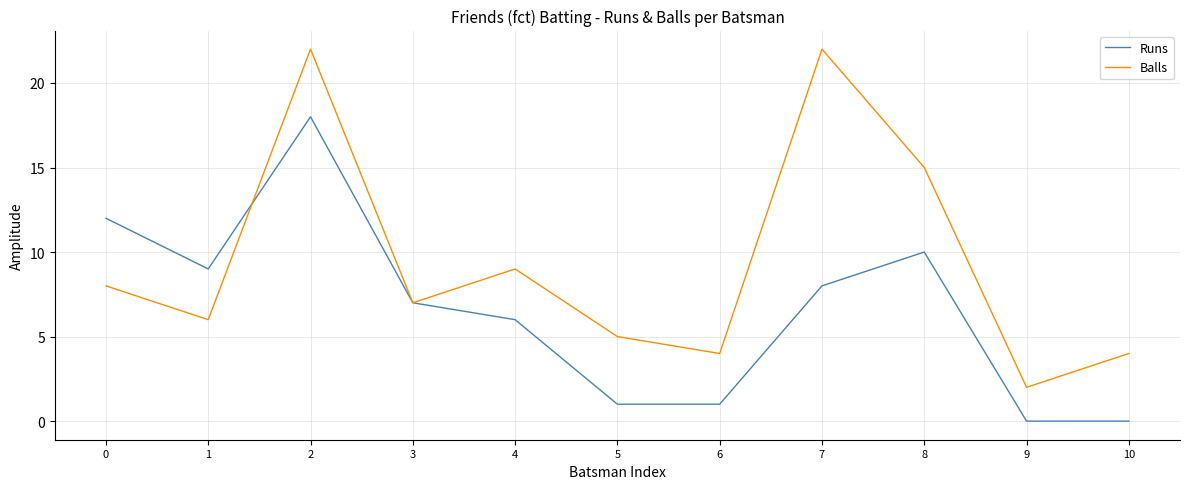

What is the difference between the maximum and minimum values in the Runs series?

18